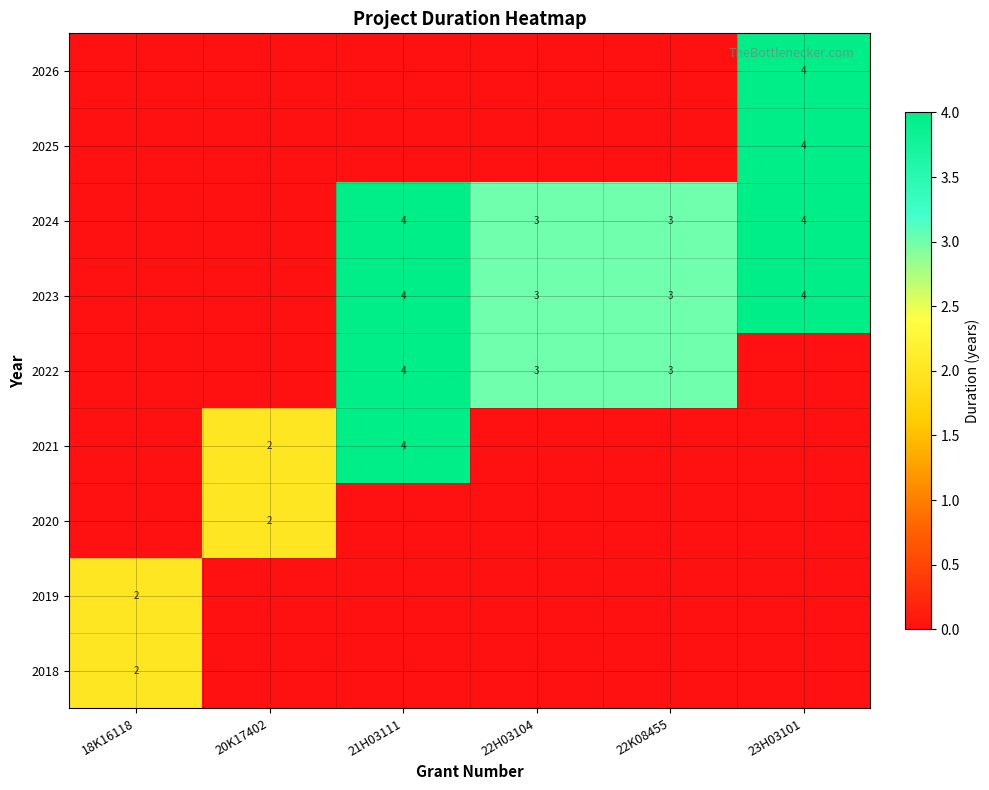

List the series in order of their peak value, highest first.

2021, 2022, 2023, 2024, 2025, 2026, 2018, 2019, 2020